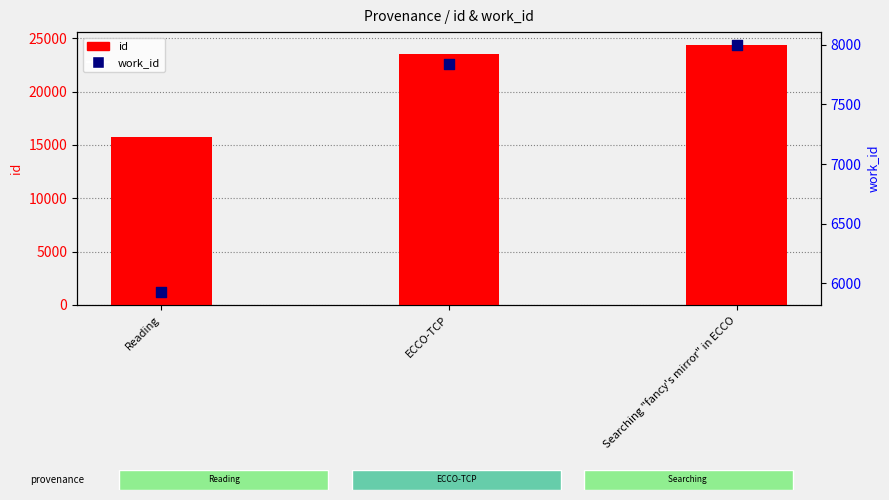

Which series contains the lowest Y value?

work_id